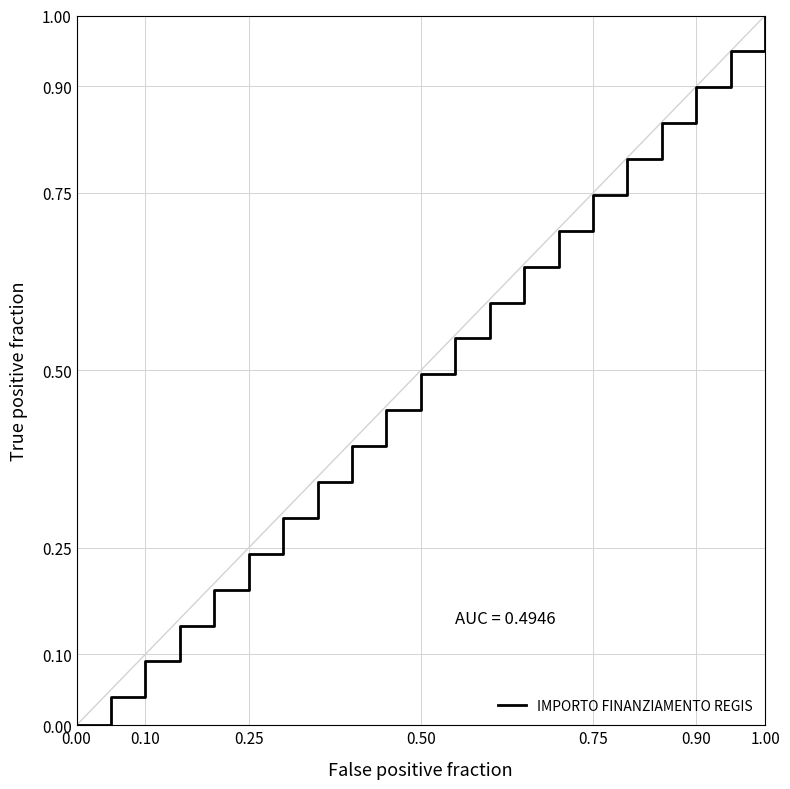

Reading right to left, list all the values displayed in this chart.

1.0	0.9	0.9	0.8	0.8	0.7	0.7	0.6	0.6	0.5	0.5	0.4	0.4	0.3	0.3	0.2	0.2	0.1	0.1	0.0	0.0